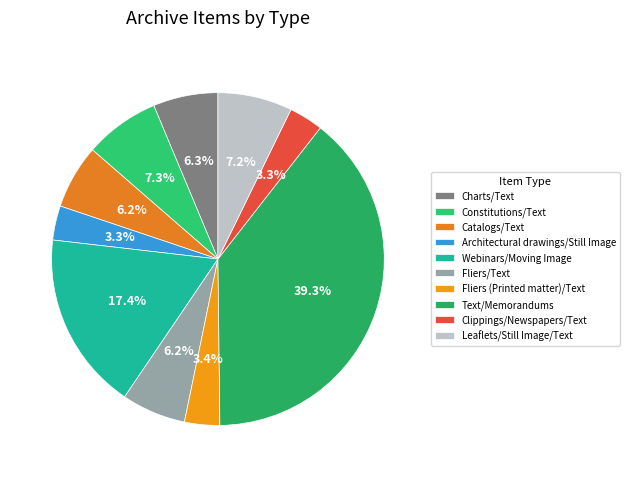

Is there a majority slice in this chart?

No